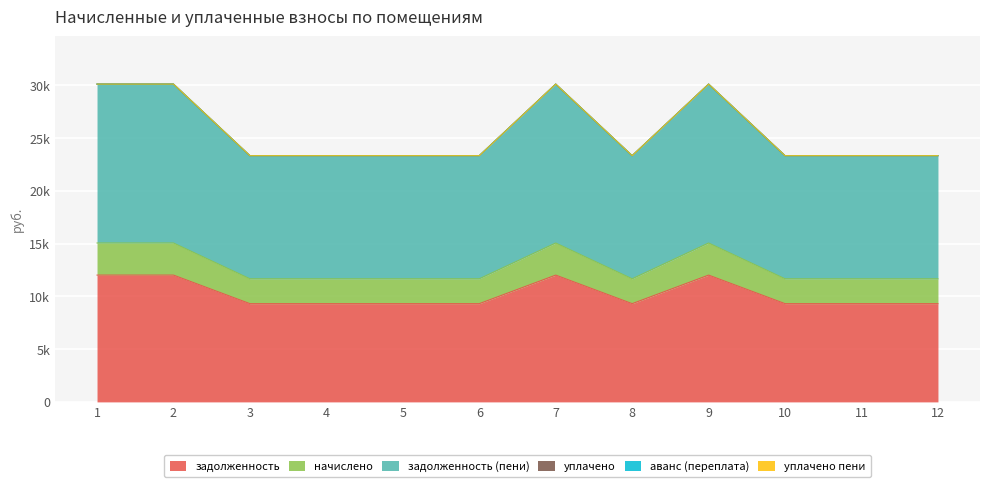

Which series has the widest spread of values?

задолженность (пени)